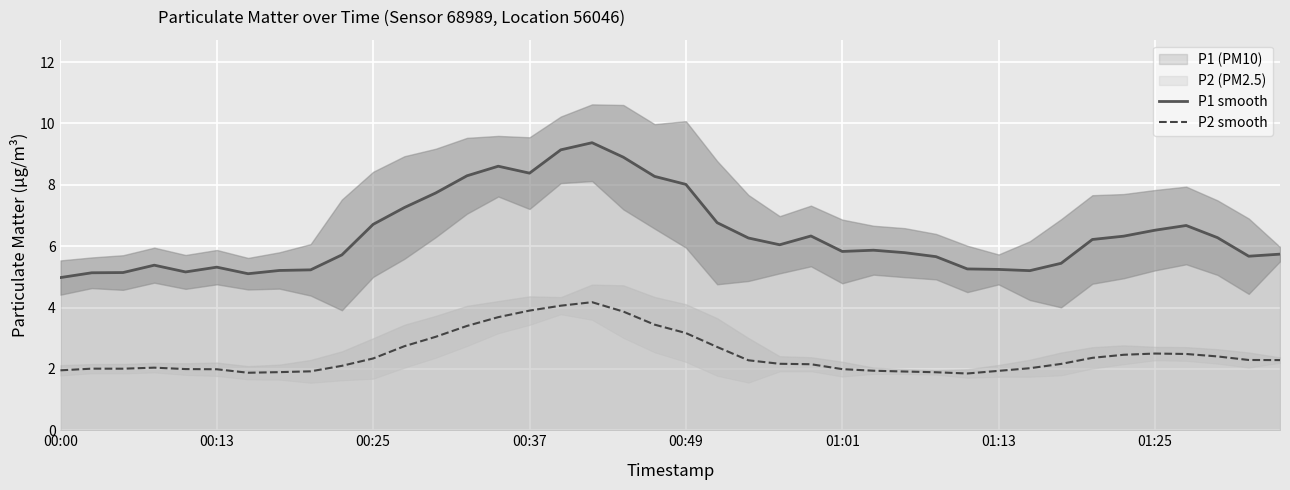

Does the chart display data point markers on the line(s)?

No